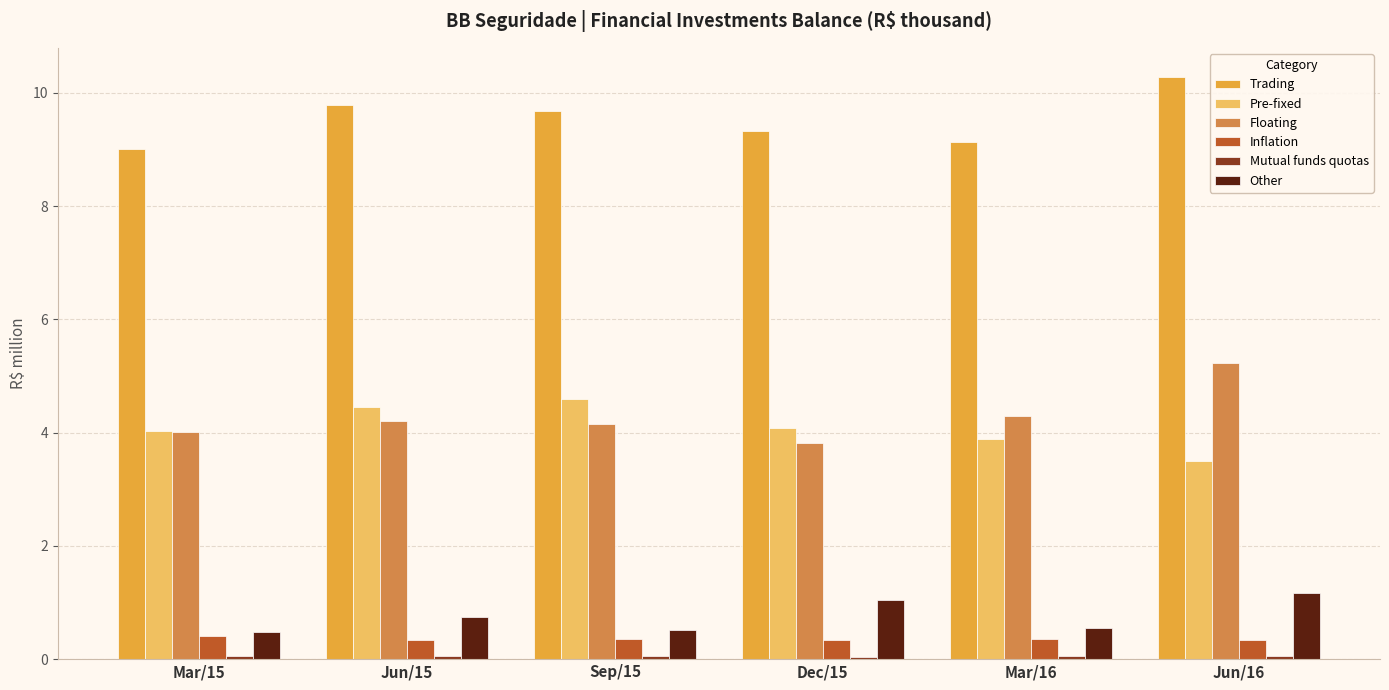

How many distinct data groups are displayed?

6